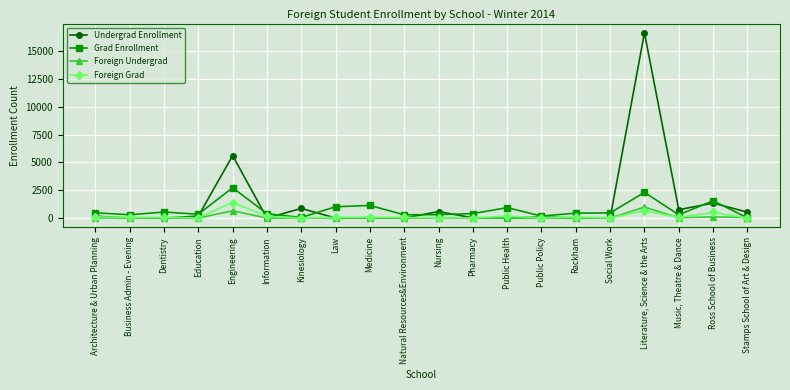

Which series has the widest spread of values?

Undergrad Enrollment